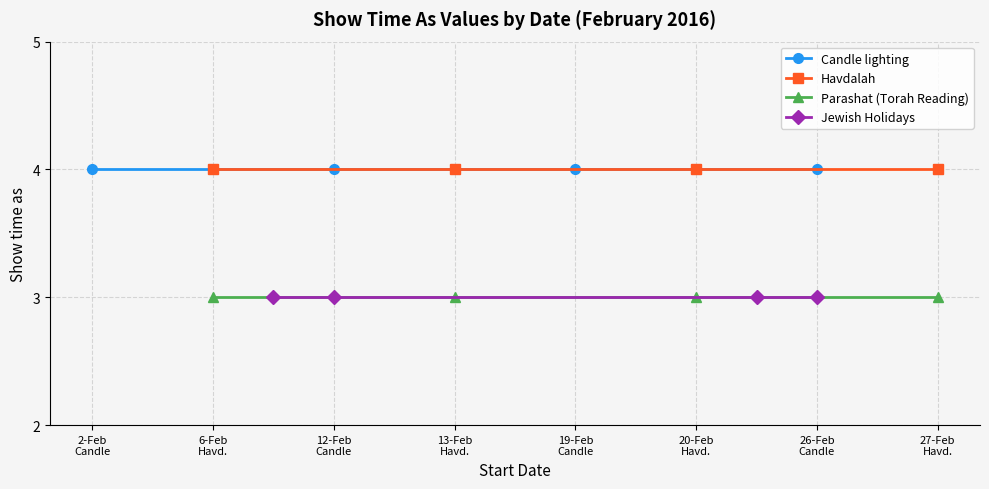

What is the value of the Havdalah point at the 1st from the left?

4